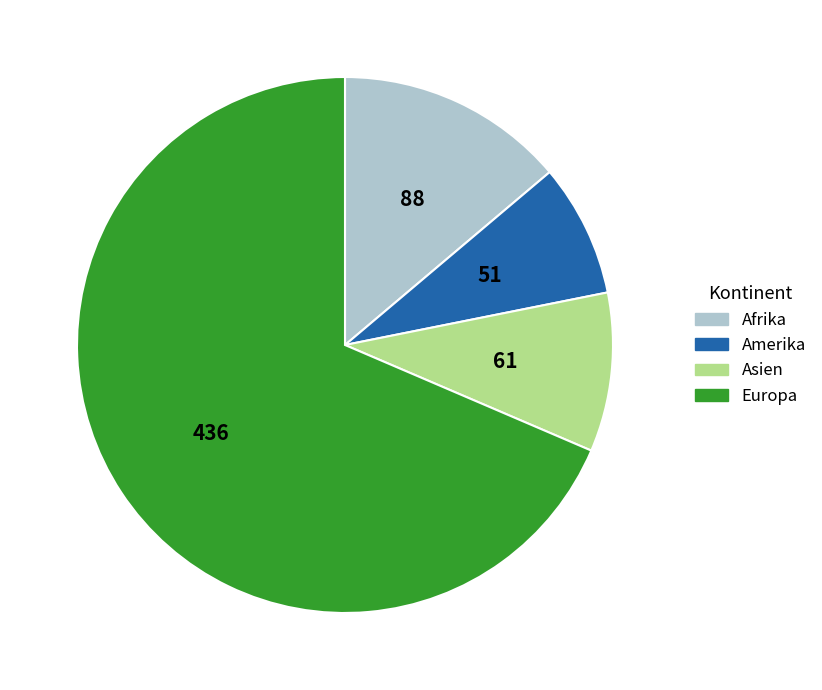

Does any single category account for the majority?

Yes